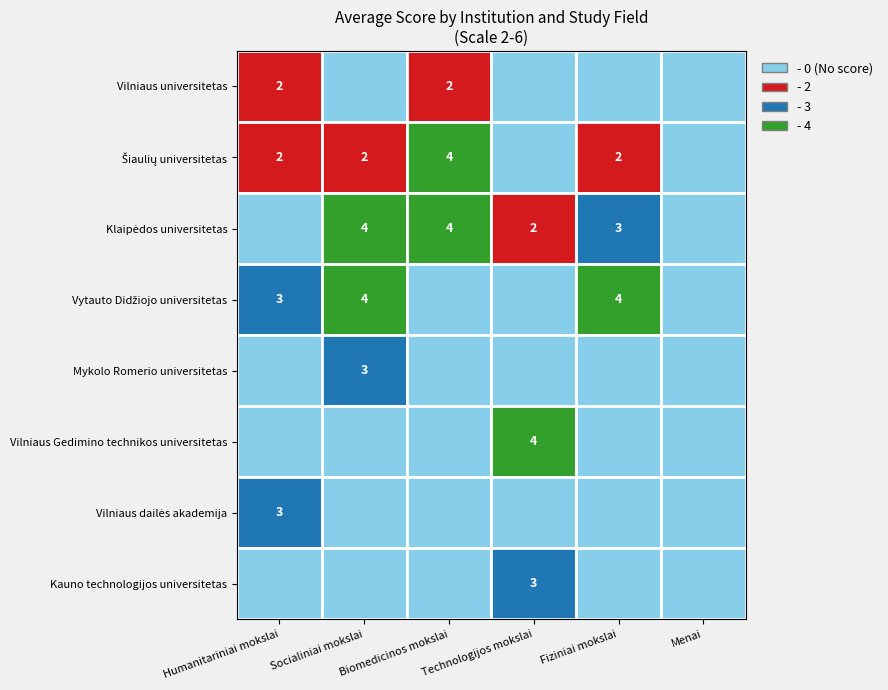

How many positive values does the Vilniaus dailės akademija series have?

1